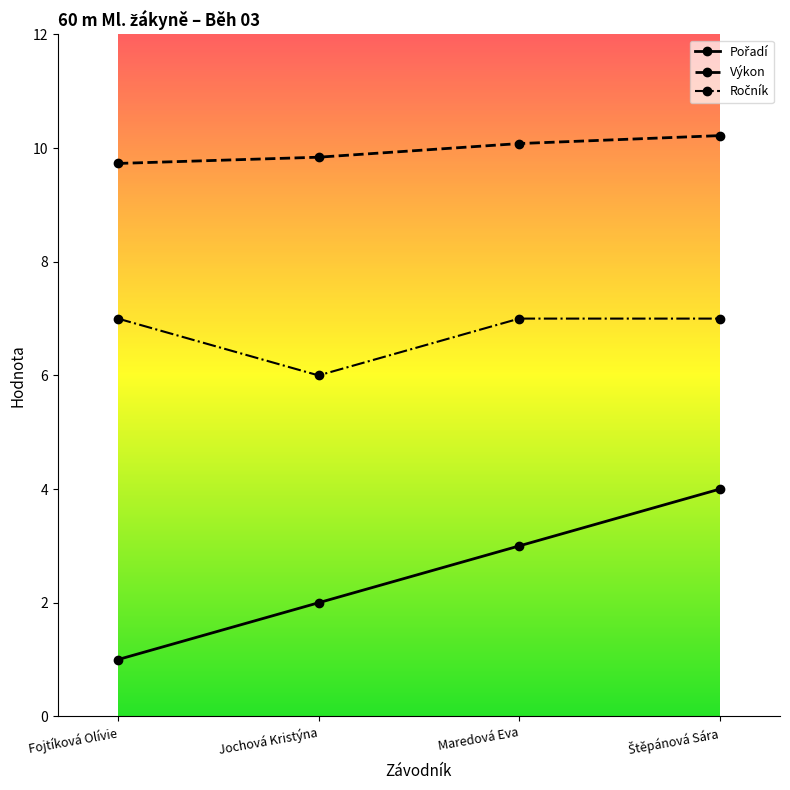

What is the greatest value displayed?

10.2